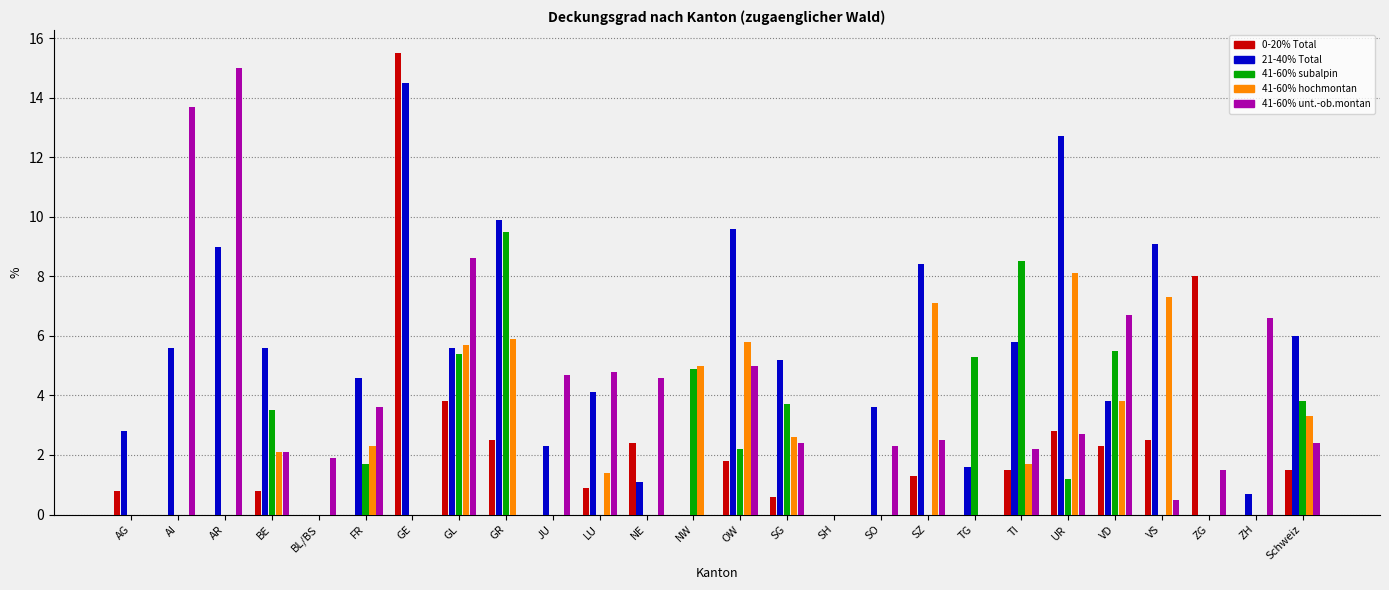

What are all the series names shown in the legend?

0-20% Total, 21-40% Total, 41-60% subalpin, 41-60% hochmontan, 41-60% unt.-ob.montan